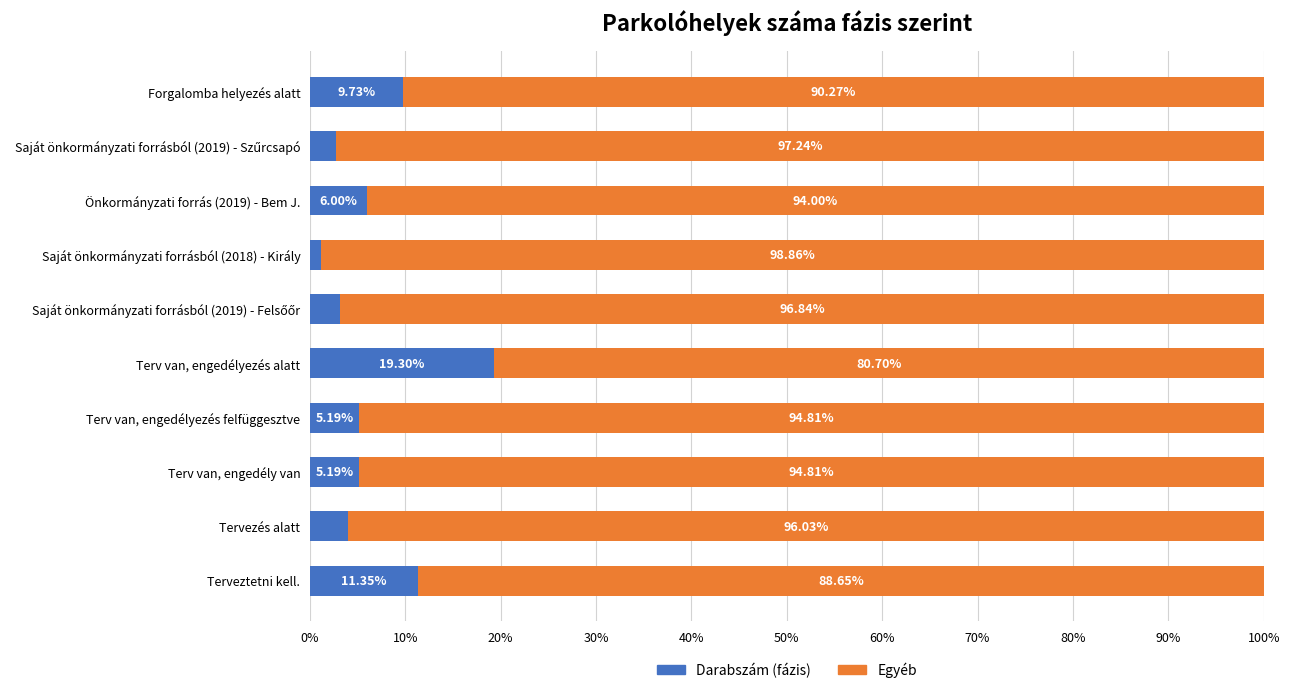

At which label is Darabszám (fázis) closest to 10?

Forgalomba helyezés alatt